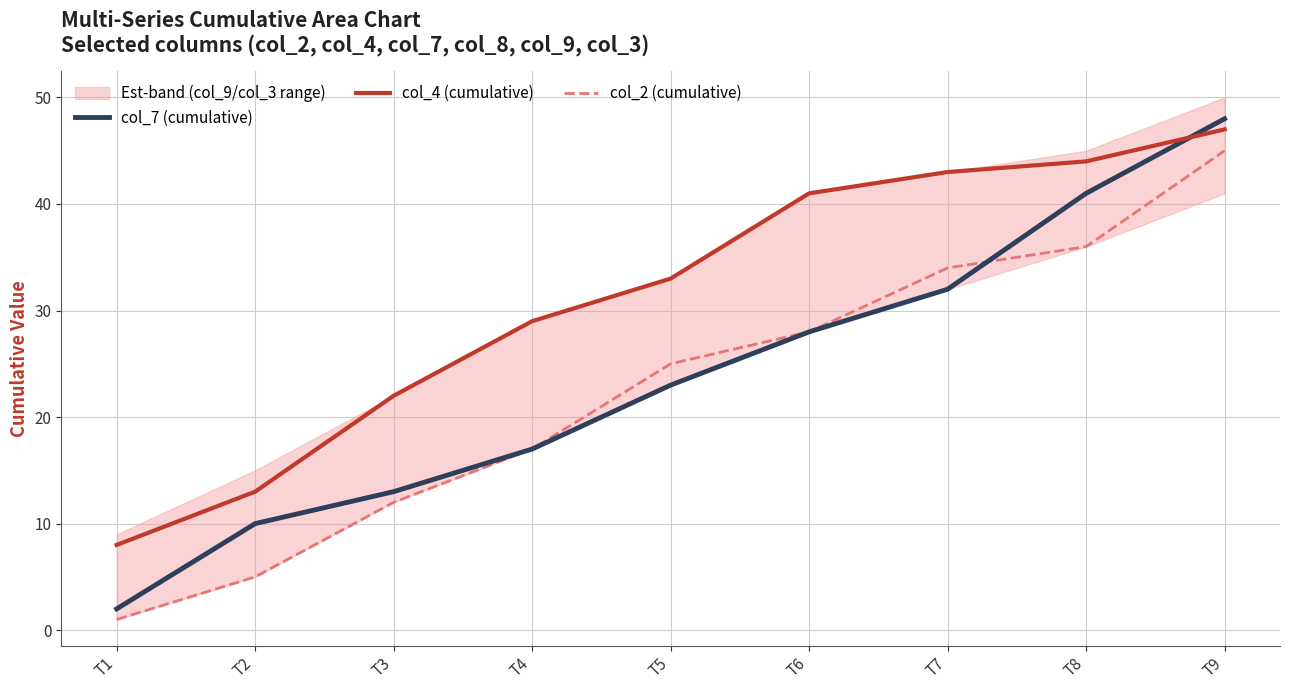

What is the minimum value for col_4 (cumulative)?

8